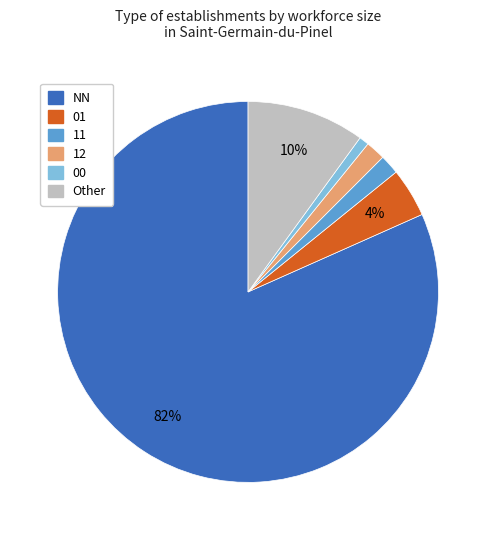

Does NN represent more than half of the total?

Yes